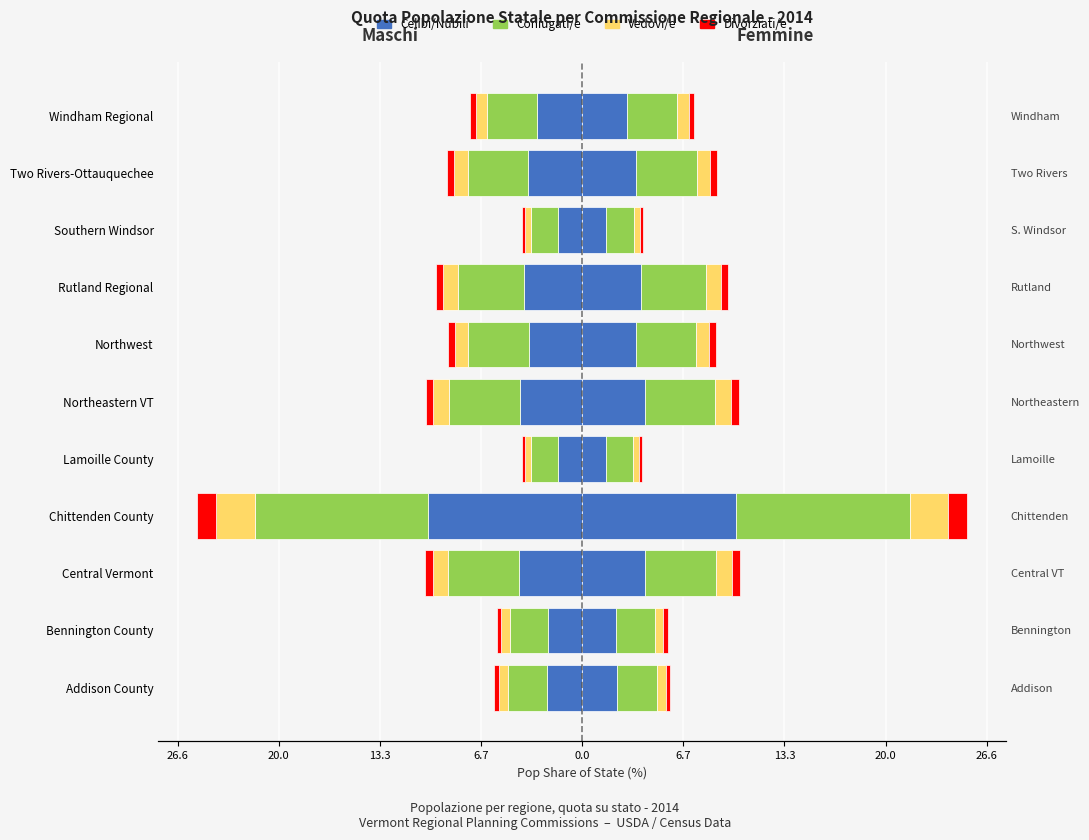

True or false: Celibi/Nubili has a value of -3.8 at Bennington County.

False